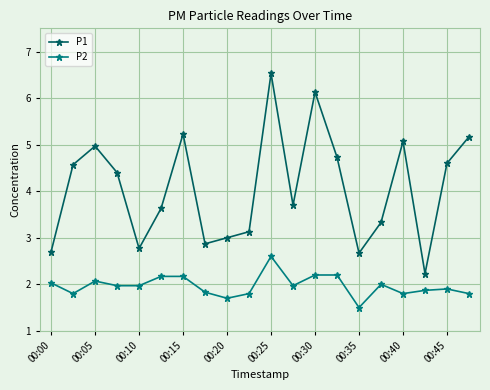

Rank the series by their average value, from lowest to highest.

P2, P1